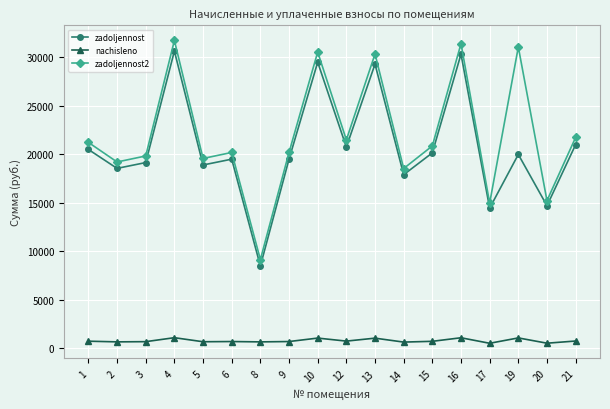

True or false: zadoljennost2 and zadoljennost intersect in this chart.

False